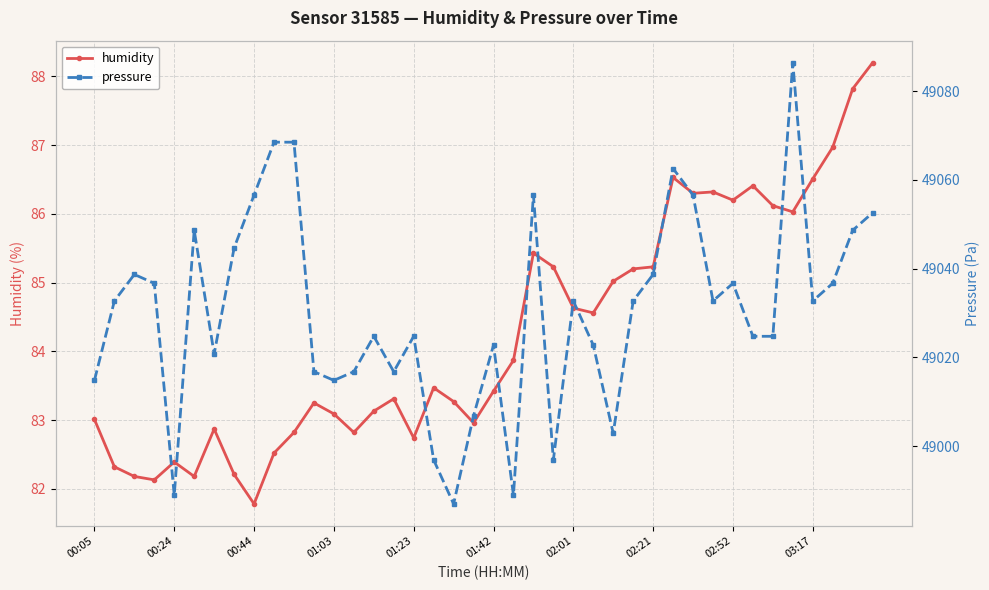

What is the value of the humidity point at the 40th from the left?

88.2